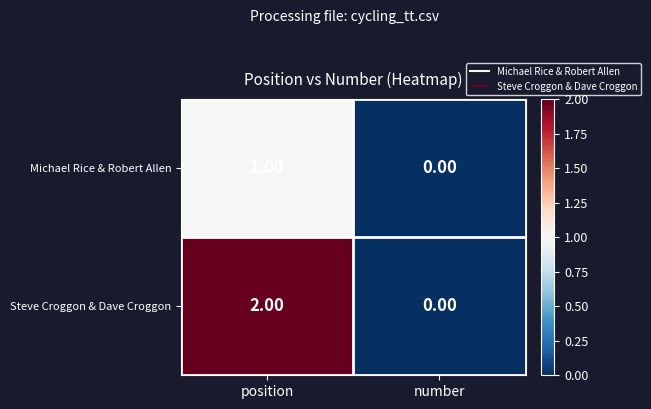

How many values in Steve Croggon & Dave Croggon are above zero?

1